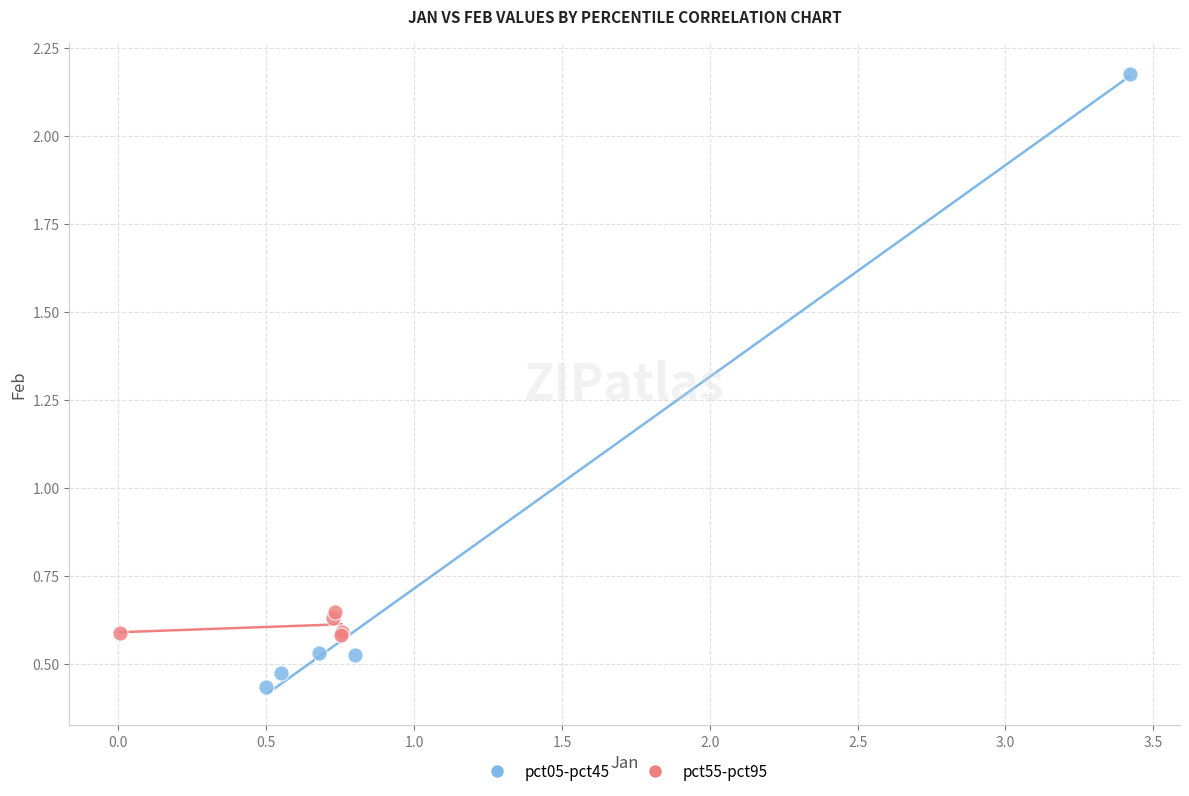

Which series has the widest spread of Y values?

pct05-pct45